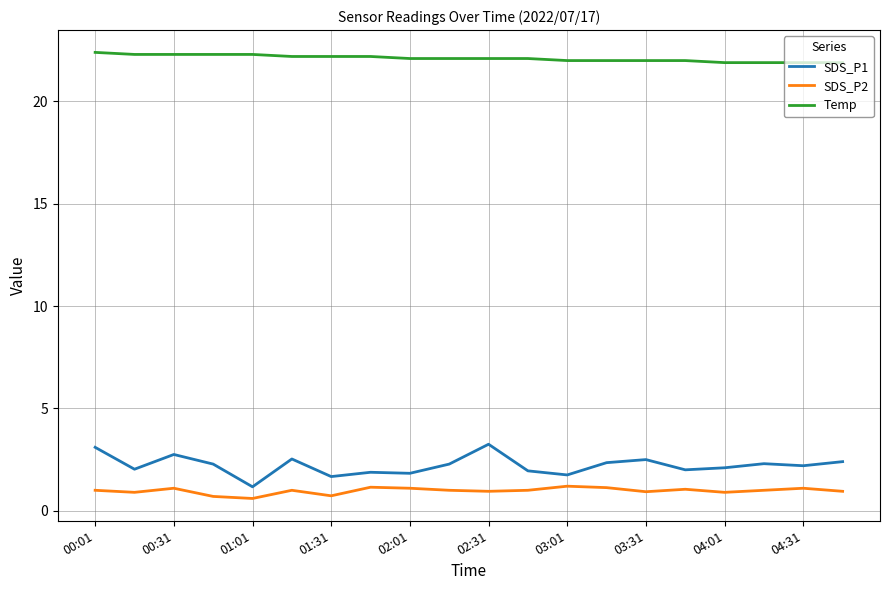

What is the difference between the maximum and second lowest values in the SDS_P1 series?

1.6